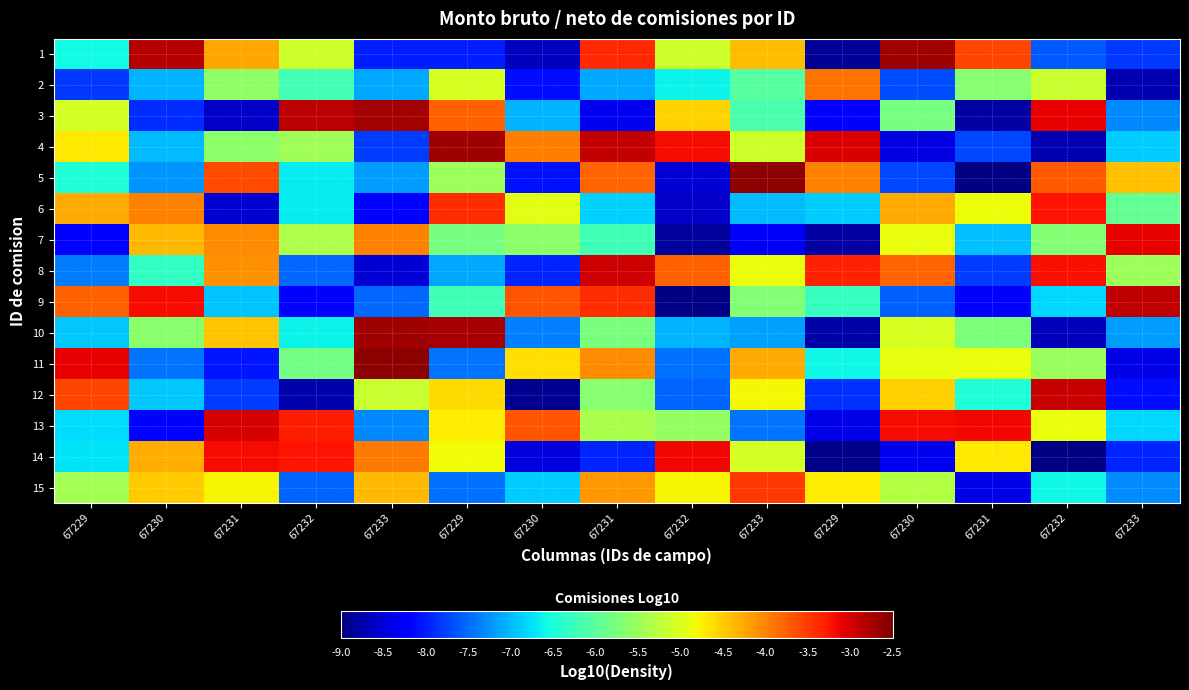

Which series has the largest total across all categories?

13